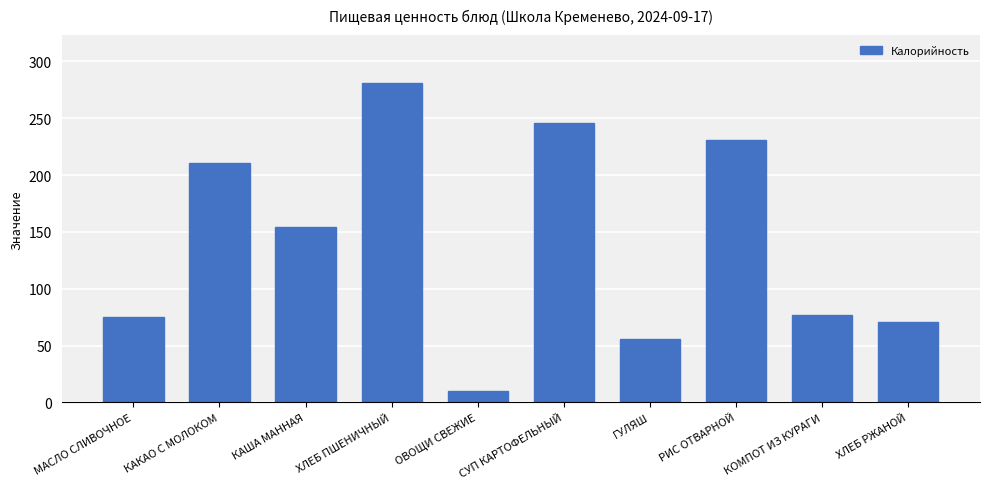

Are the bars horizontal?

No